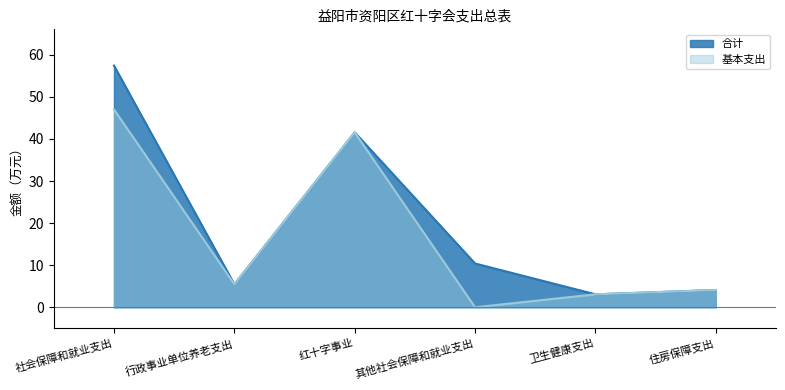

Count the number of categories in the chart.

6